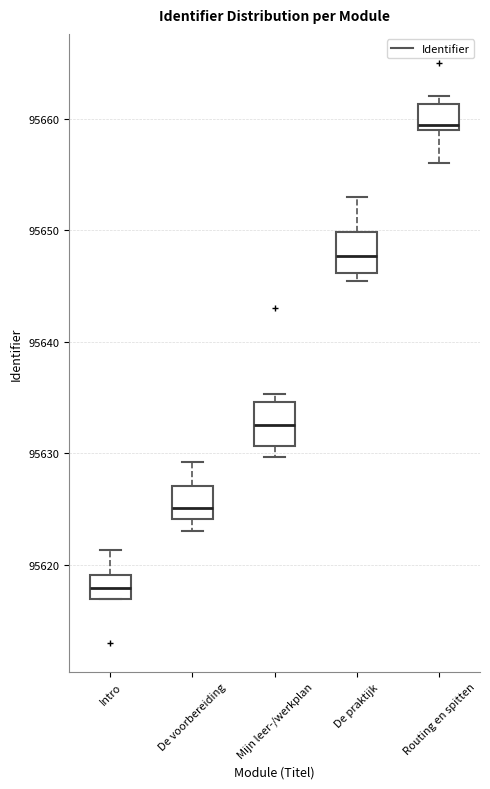

Which box has the highest median line?

Routing en spitten